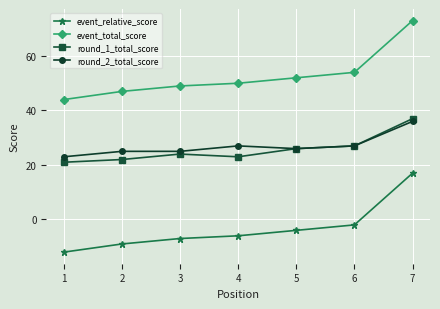

At which label is event_relative_score closest to 2?

6